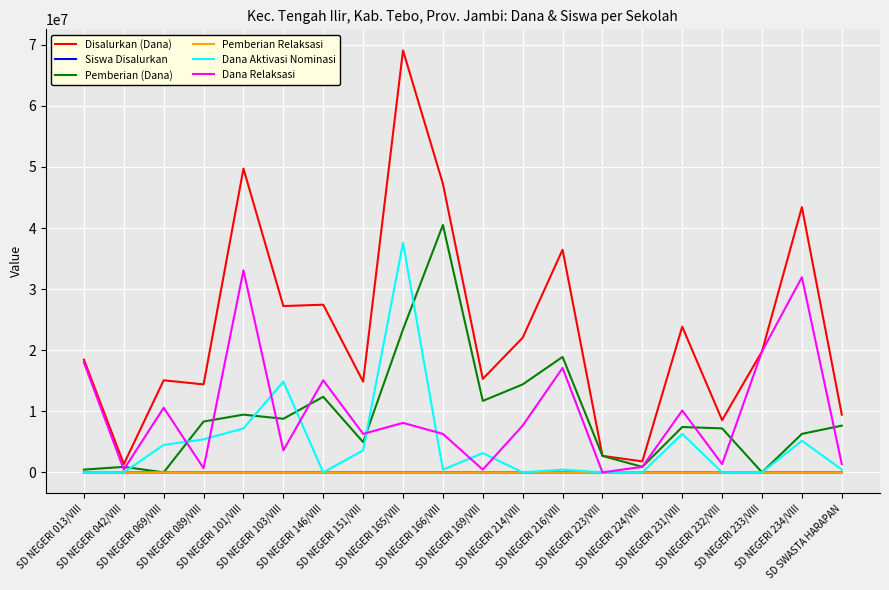

Where is Dana Relaksasi nearest to the value 16537500?

SD NEGERI 216/VIII